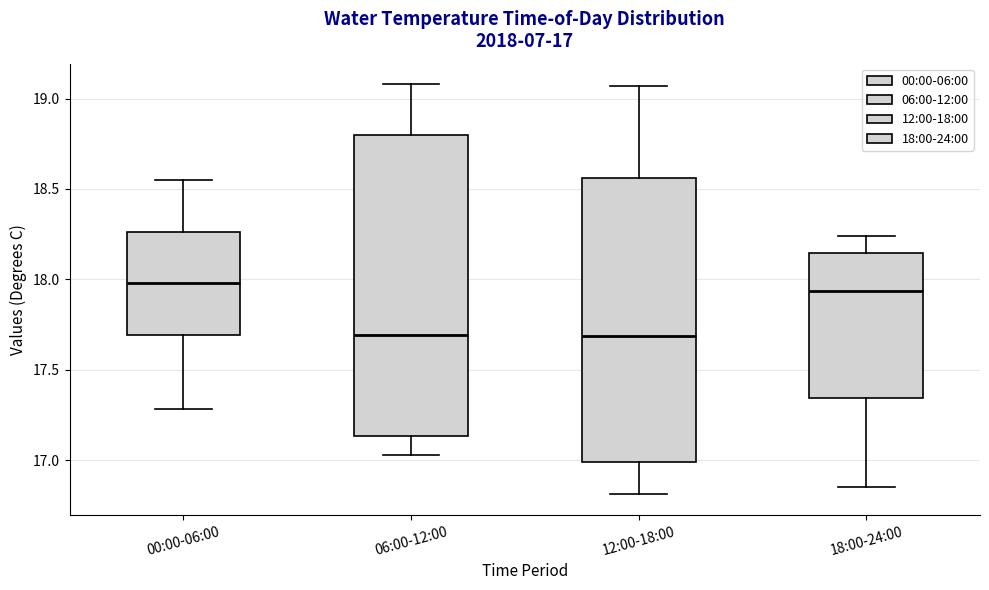

Which box is the tallest, from its lower edge to its upper edge?

06:00-12:00